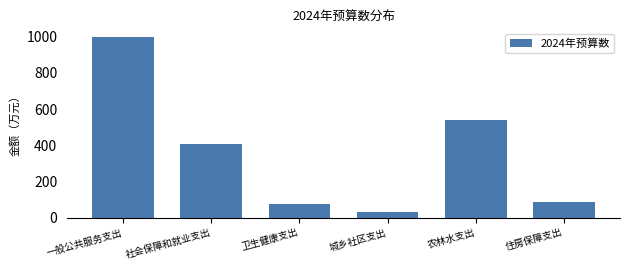

Reading left to right, extract all data points from this chart.

一般公共服务支出=994.9	社会保障和就业支出=407.1	卫生健康支出=78.3	城乡社区支出=31.4	农林水支出=540.8	住房保障支出=86.8